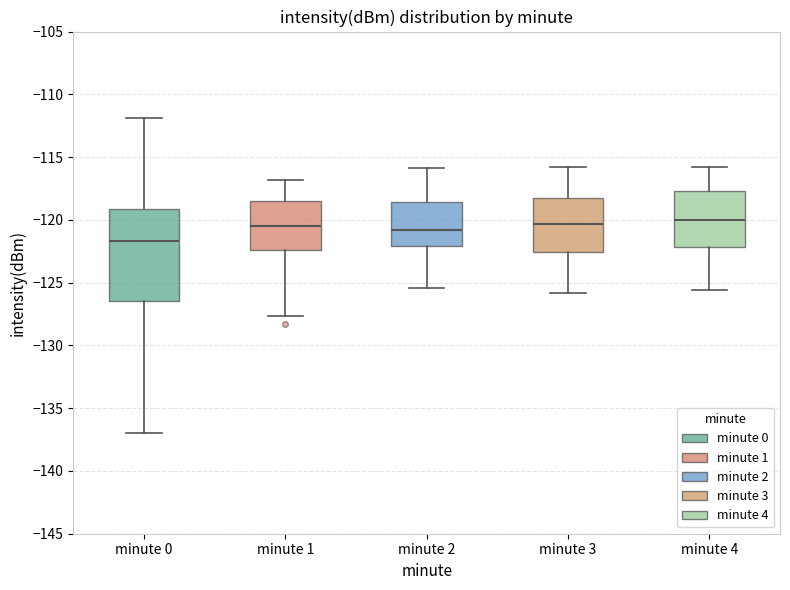

Which box is the tallest, from its lower edge to its upper edge?

minute 0